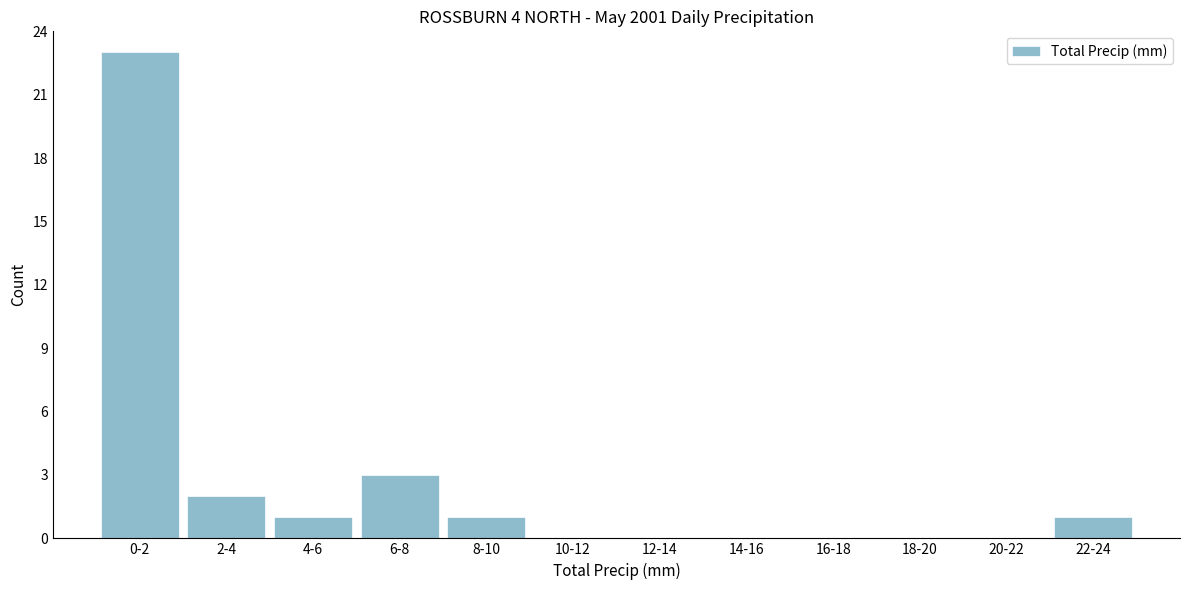

Reading left to right, what are all the values shown in this chart?

0-2=23	2-4=2	4-6=1	6-8=3	8-10=1	10-12=0	12-14=0	14-16=0	16-18=0	18-20=0	20-22=0	22-24=1